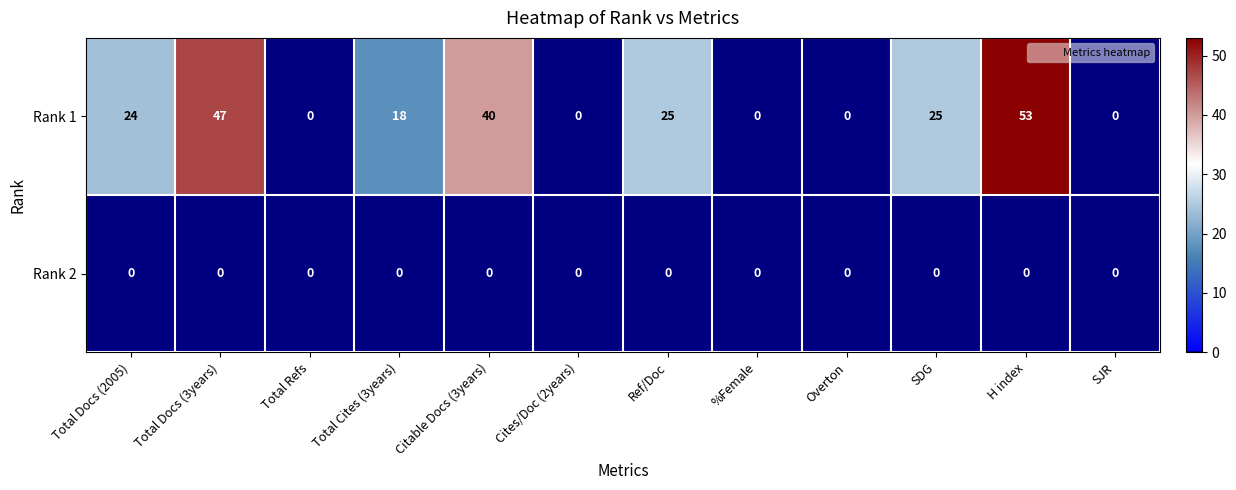

Reading left to right, list all the values displayed in this chart.

Rank 1: 24	47	0	18	40	0	25	0	0	25	53	0
Rank 2: 0	0	0	0	0	0	0	0	0	0	0	0